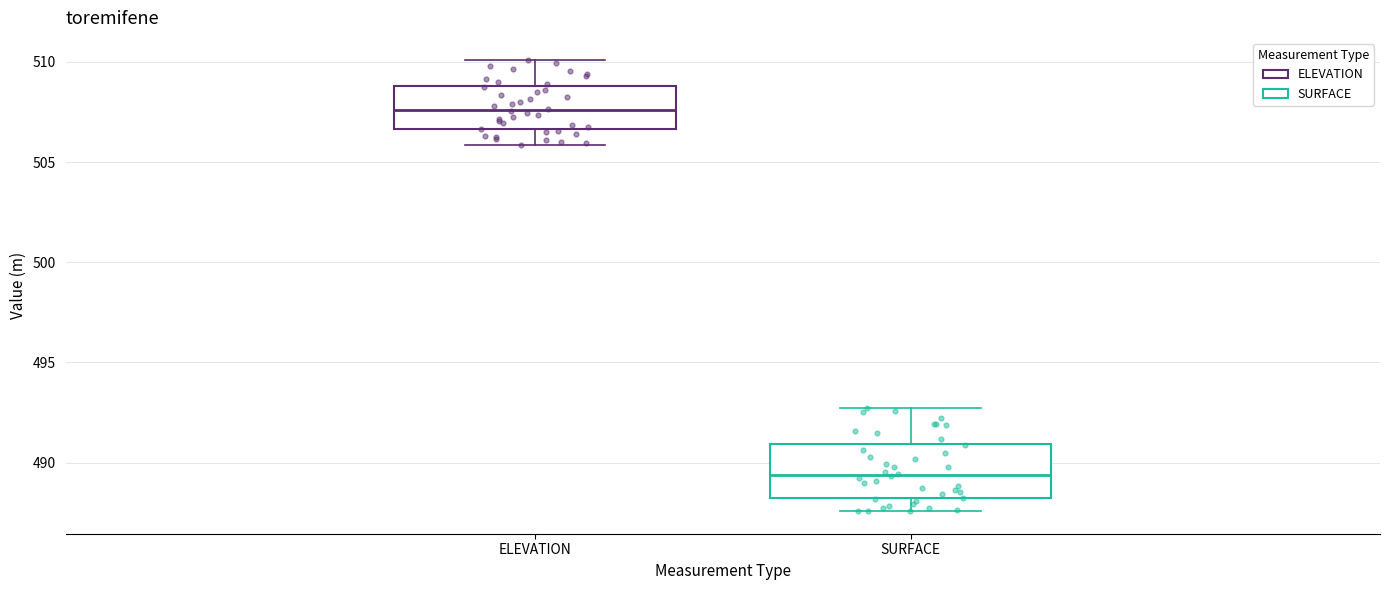

Reading left to right, read every box against the y-axis: the position of its median line, the range the box covers, and the ends of its whiskers. The values are not printed on the chart, so give them approximately, as read against the axis.

ELEVATION: median 507.5, box 506.5 to 509.0, whiskers 506.0 to 510.0
SURFACE: median 489.5, box 488.0 to 491.0, whiskers 487.5 to 492.5